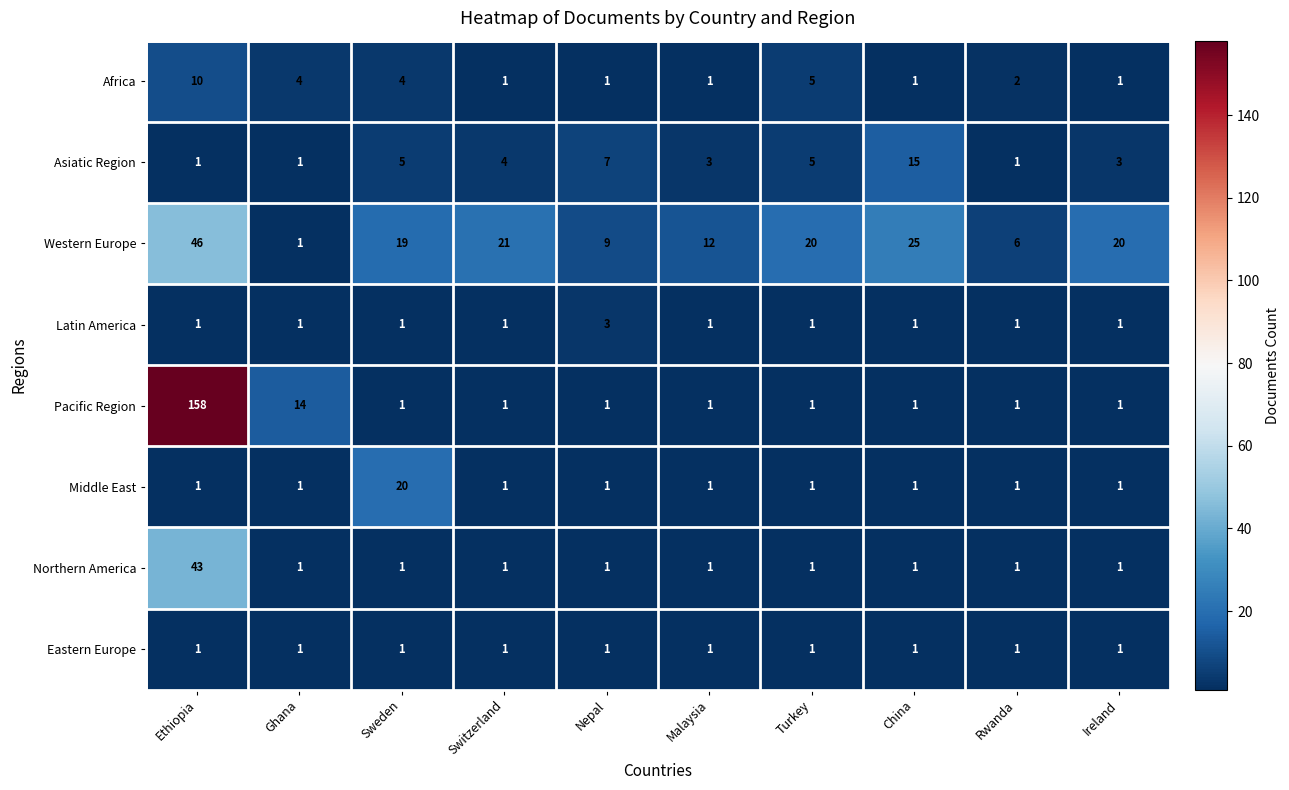

What is the minimum value shown in the chart?

1